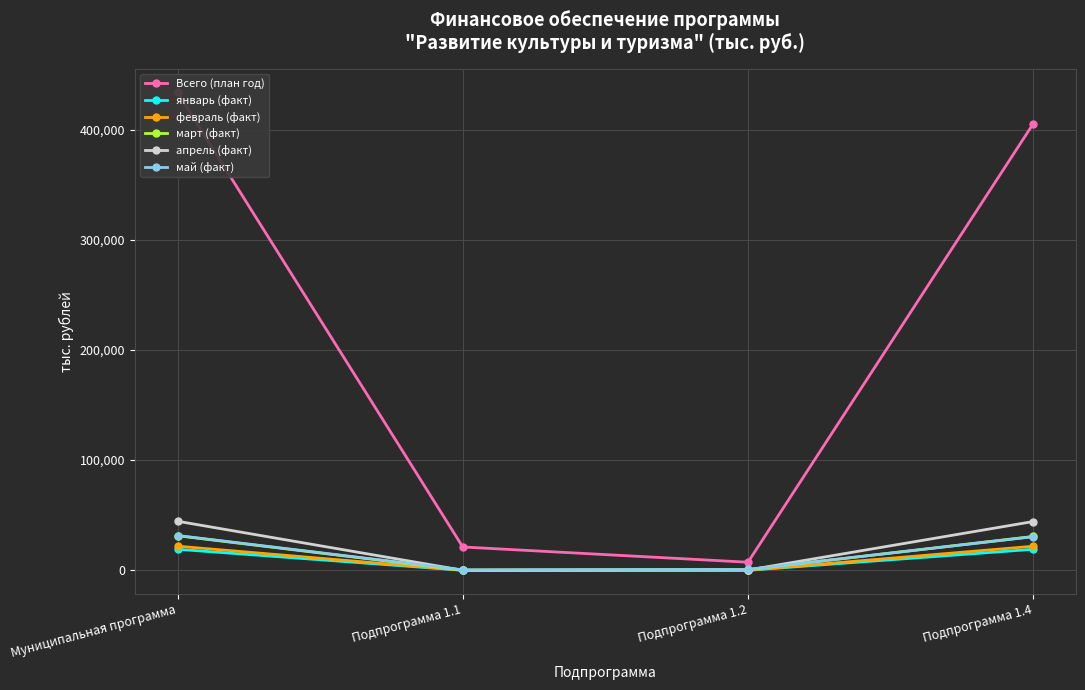

Reading left to right, extract all data points from this chart.

Всего (план год): Муниципальная программа=433664.2	Подпрограмма 1.1=21135.2	Подпрограмма 1.2=7305.0	Подпрограмма 1.4=405224.0
январь (факт): Муниципальная программа=19047.9	Подпрограмма 1.1=0.0	Подпрограмма 1.2=0.0	Подпрограмма 1.4=19047.9
февраль (факт): Муниципальная программа=21862.2	Подпрограмма 1.1=2.8	Подпрограмма 1.2=40.5	Подпрограмма 1.4=21818.8
март (факт): Муниципальная программа=31352.0	Подпрограмма 1.1=48.2	Подпрограмма 1.2=631.9	Подпрограмма 1.4=30671.9
апрель (факт): Муниципальная программа=44496.8	Подпрограмма 1.1=18.6	Подпрограмма 1.2=241.5	Подпрограмма 1.4=44236.7
май (факт): Муниципальная программа=31546.0	Подпрограмма 1.1=354.2	Подпрограмма 1.2=718.2	Подпрограмма 1.4=30473.6